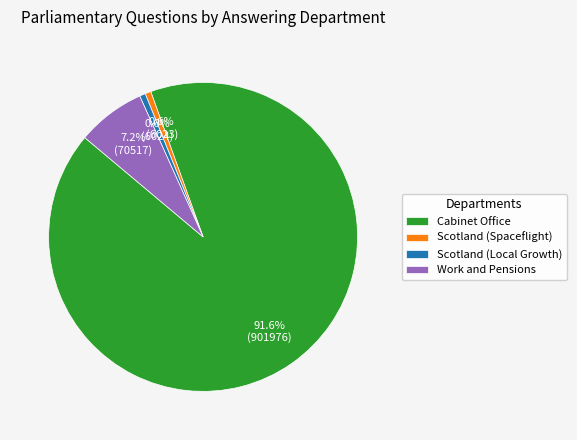

Is it true that Cabinet Office is 92% of the pie?

True